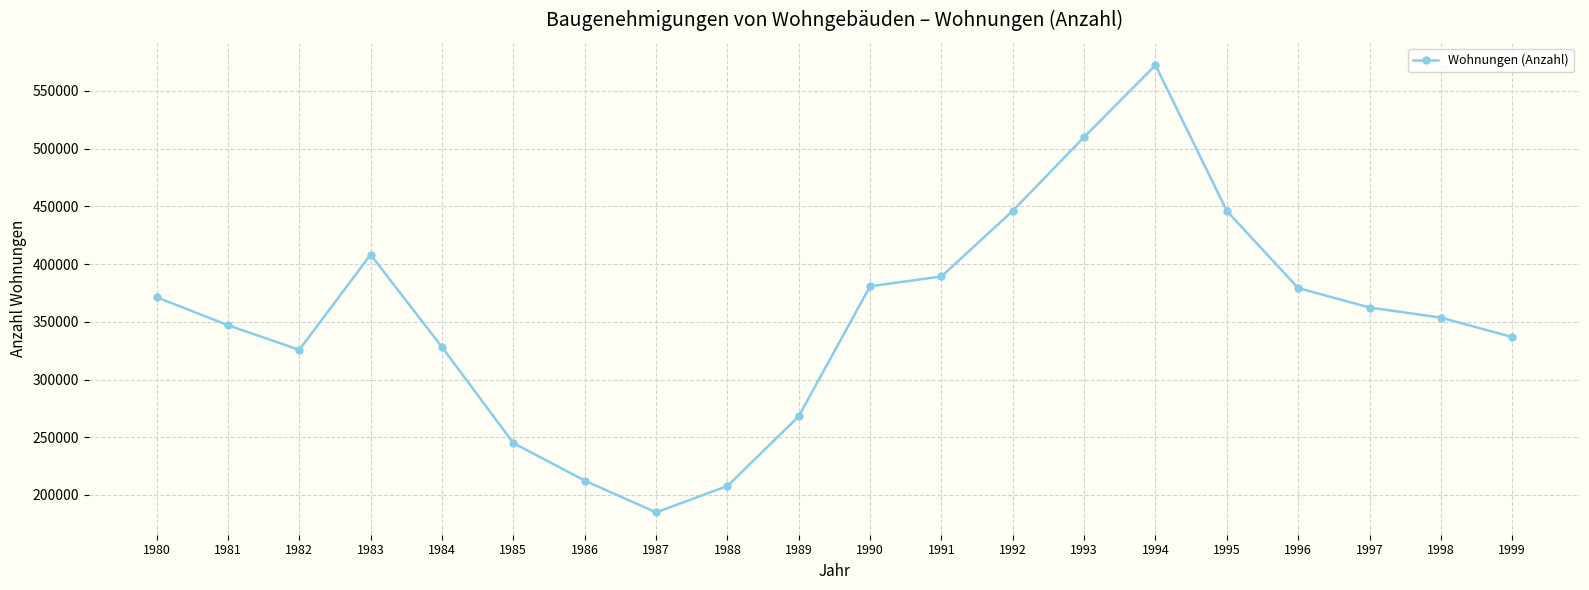

What is the approximate value at 1981?

347065